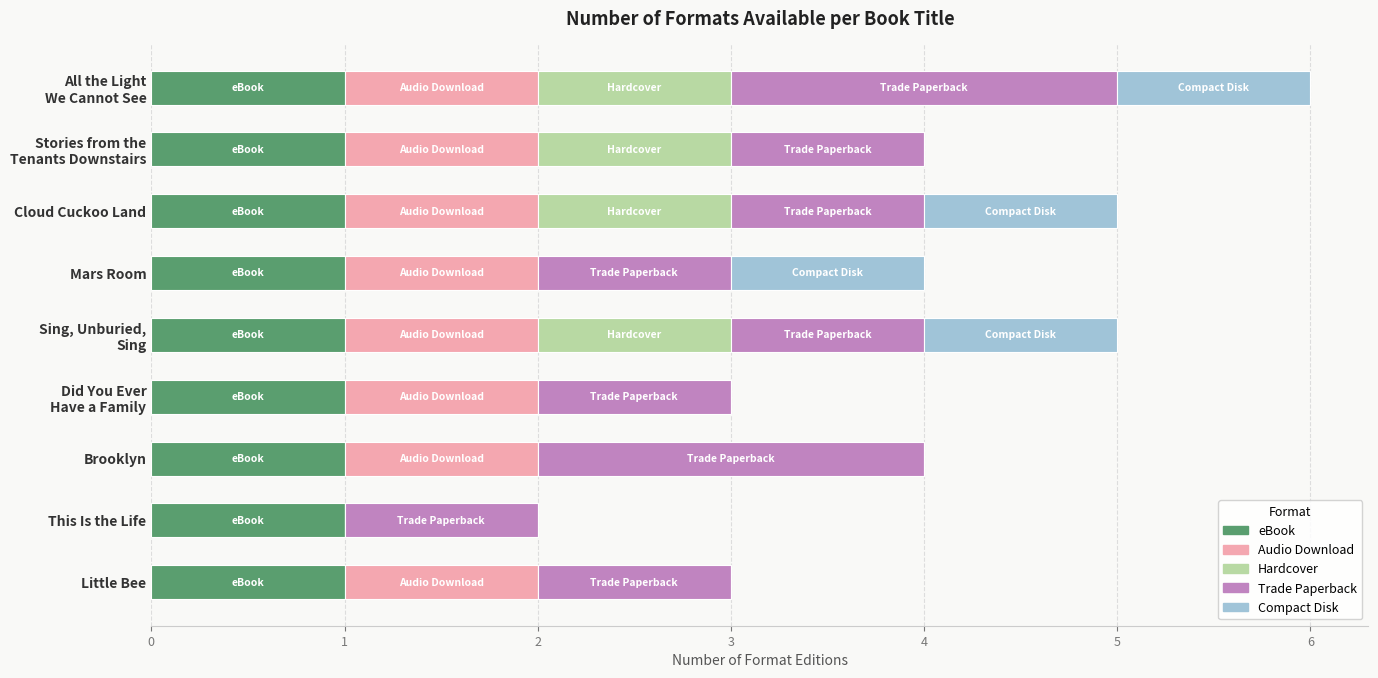

What is the total value across all series at Cloud Cuckoo Land?

5